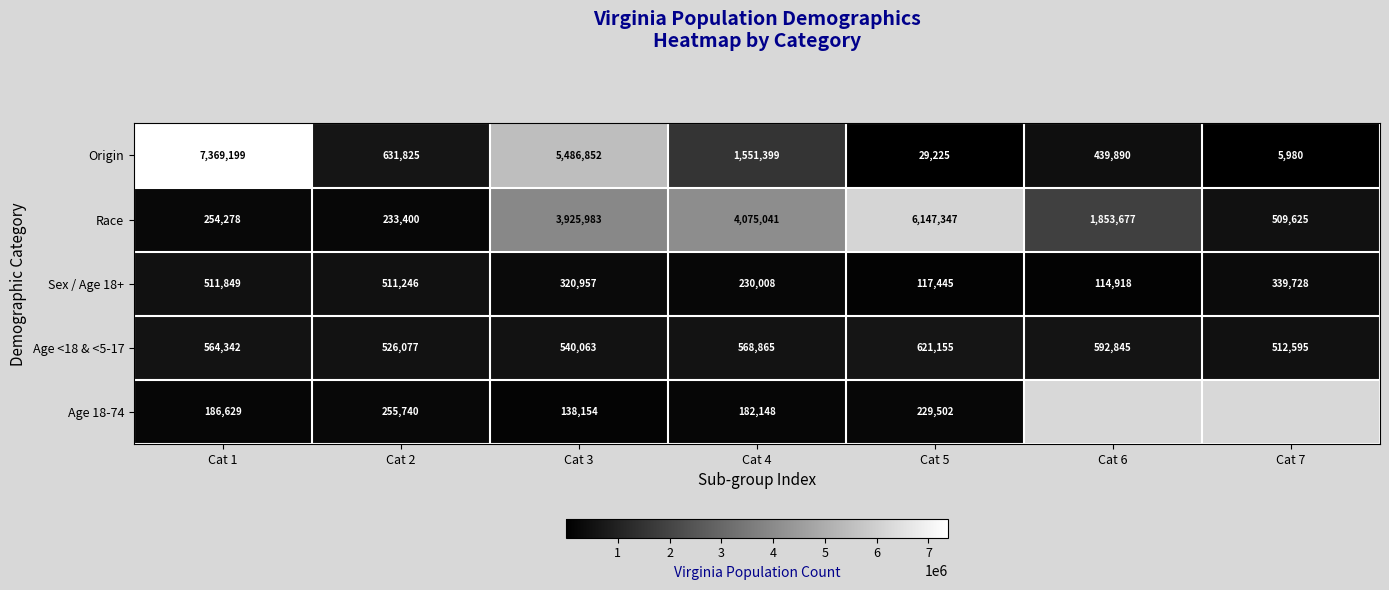

Count the number of data series in this chart.

5